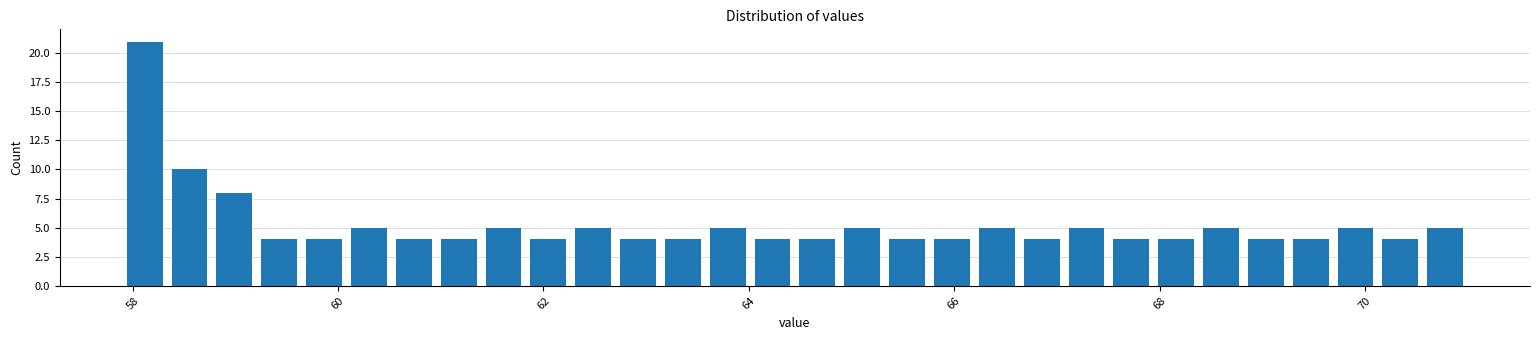

Read against the x-axis, roughly where is the centre of the tallest bar?

58.2